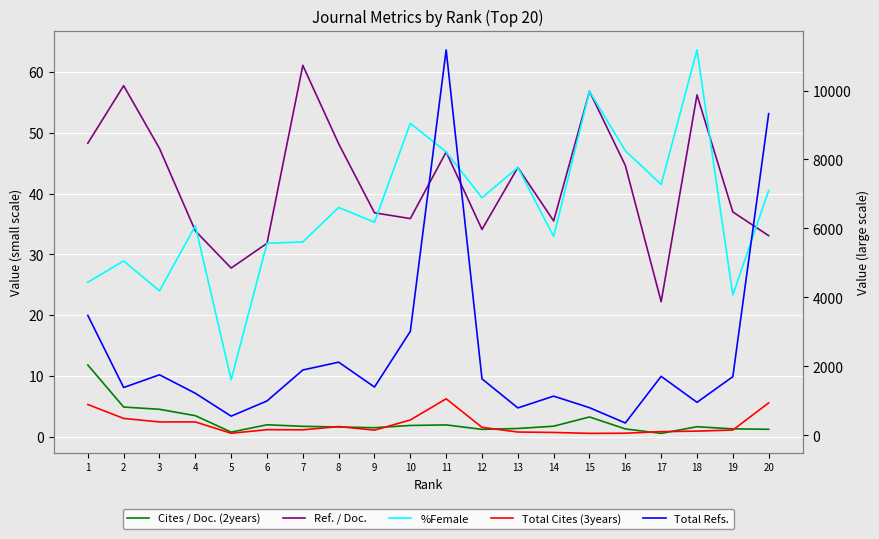

Reading left to right, extract all data points from this chart.

Cites / Doc. (2years): 1=11.8	2=4.9	3=4.5	4=3.5	5=0.8	6=2.0	7=1.7	8=1.6	9=1.5	10=1.9	11=1.9	12=1.2	13=1.4	14=1.7	15=3.2	16=1.3	17=0.6	18=1.6	19=1.3	20=1.2
Ref. / Doc.: 1=48.3	2=57.8	3=47.4	4=33.9	5=27.8	6=31.8	7=61.1	8=48.2	9=36.8	10=35.9	11=46.9	12=34.1	13=44.3	14=35.5	15=56.8	16=44.6	17=22.2	18=56.2	19=37.0	20=33.1
%Female: 1=25.4	2=28.9	3=24.0	4=34.7	5=9.4	6=31.8	7=32.0	8=37.7	9=35.3	10=51.6	11=46.9	12=39.3	13=44.3	14=33.0	15=56.8	16=47.1	17=41.5	18=63.6	19=23.3	20=40.5
Total Cites (3years): 1=893.0	2=489.0	3=387.0	4=388.0	5=59.0	6=163.0	7=159.0	8=253.0	9=150.0	10=444.0	11=1059.0	12=231.0	13=95.0	14=82.0	15=56.0	16=60.0	17=106.0	18=121.0	19=153.0	20=940.0
Total Refs.: 1=3477.0	2=1386.0	3=1755.0	4=1219.0	5=555.0	6=996.0	7=1894.0	8=2121.0	9=1400.0	10=3015.0	11=11178.0	12=1637.0	13=794.0	14=1136.0	15=801.0	16=357.0	17=1710.0	18=956.0	19=1701.0	20=9329.0